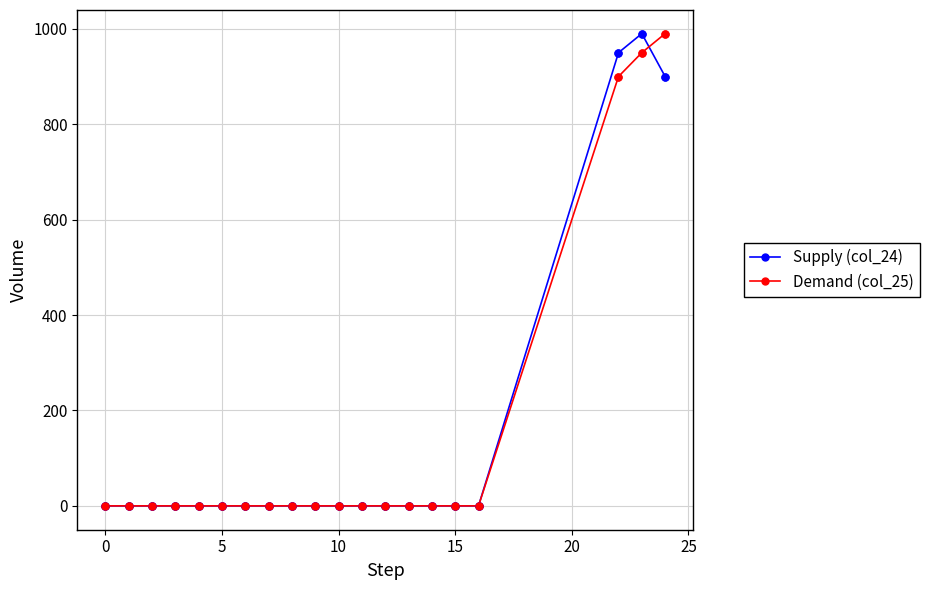

What are all the series names shown in the legend?

Supply (col_24), Demand (col_25)